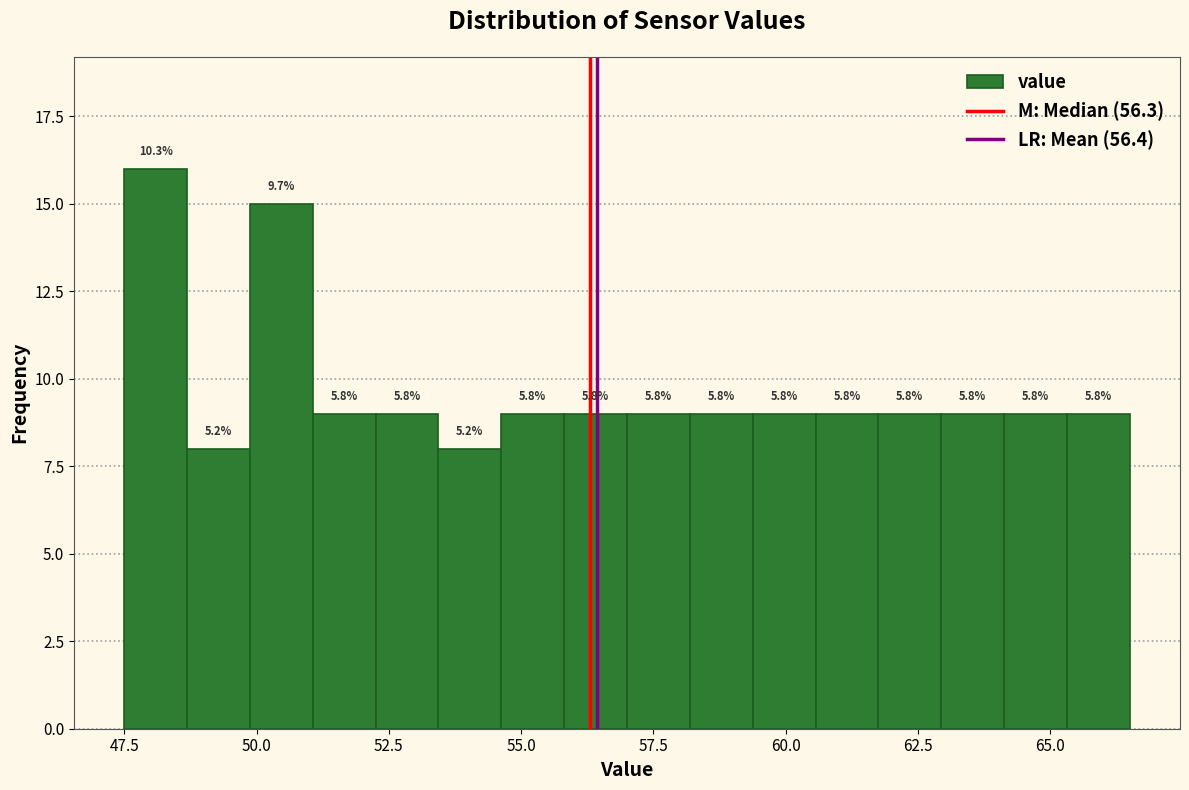

Around what value on the x-axis is the tallest bar? Give the approximate position of its centre, as read against the axis.

48.0